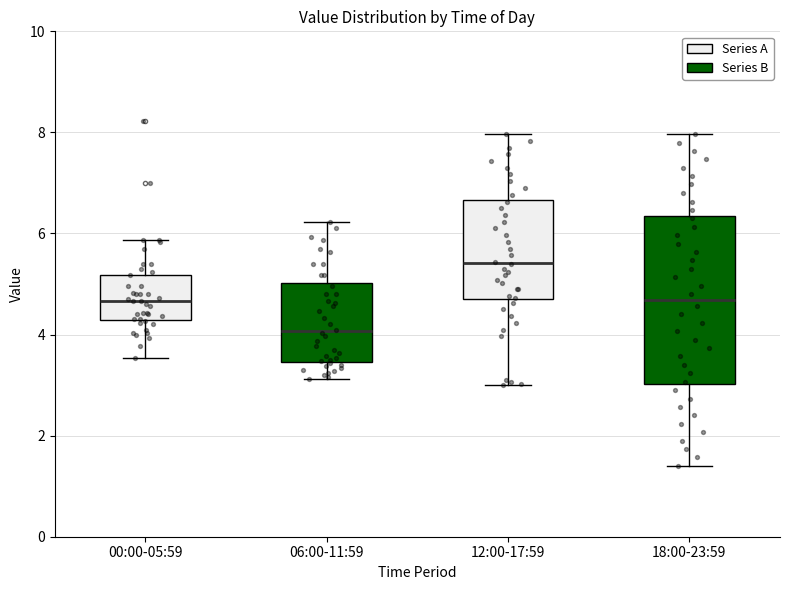

Reading left to right, transcribe this box plot: for each box, give where its median line is, the range the box spans, and where its two whiskers end, as read against the y-axis. The values are not printed on the chart, so give them approximately, as read against the axis.

00:00-05:59: median 4.6, box 4.2 to 5.2, whiskers 3.6 to 5.8
06:00-11:59: median 4.0, box 3.4 to 5.0, whiskers 3.2 to 6.2
12:00-17:59: median 5.4, box 4.8 to 6.6, whiskers 3.0 to 8.0
18:00-23:59: median 4.6, box 3.0 to 6.4, whiskers 1.4 to 8.0